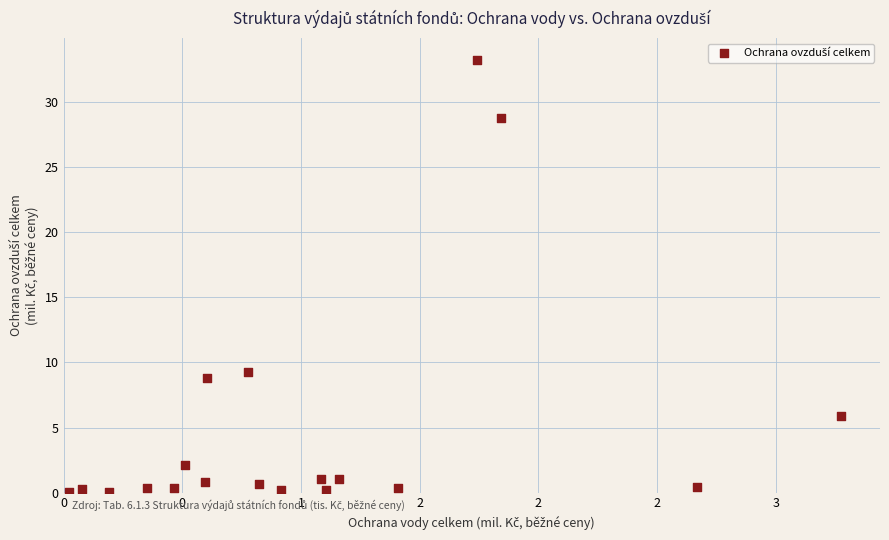

What is the range of X values (max minus min)?

3.3